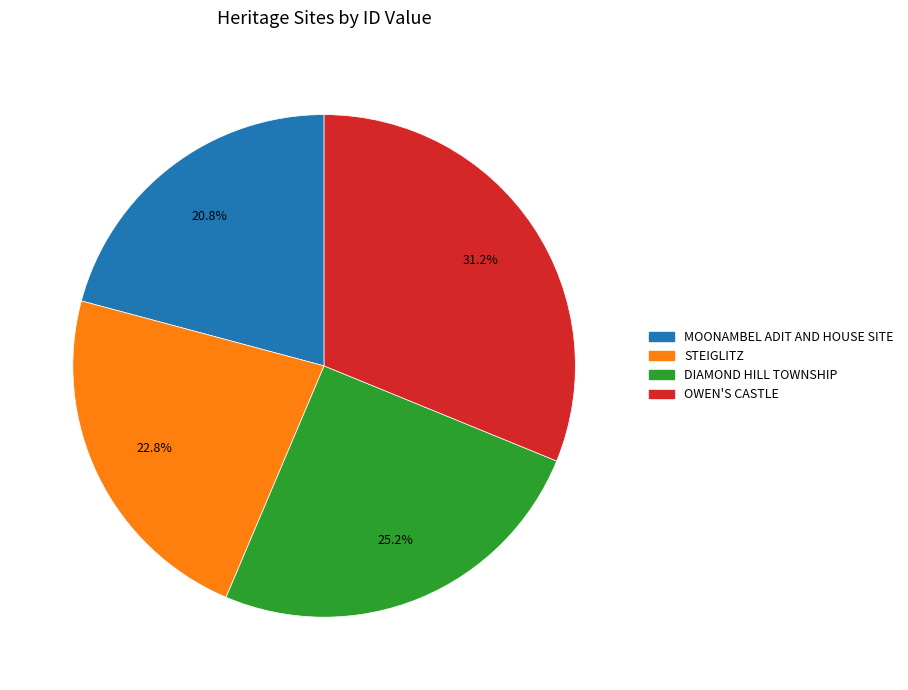

Between DIAMOND HILL TOWNSHIP and STEIGLITZ, which is larger?

DIAMOND HILL TOWNSHIP